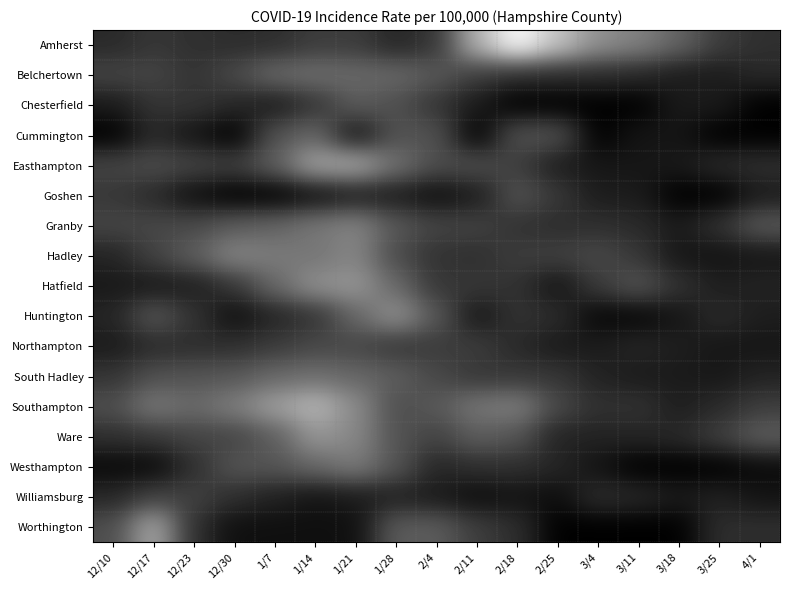

At 12/23, list the series in order from largest to smallest.

Southampton, Hadley, South Hadley, Granby, Easthampton, Ware, Williamsburg, Chesterfield, Belchertown, Huntington, Amherst, Westhampton, Worthington, Northampton, Hatfield, Cummington, Goshen